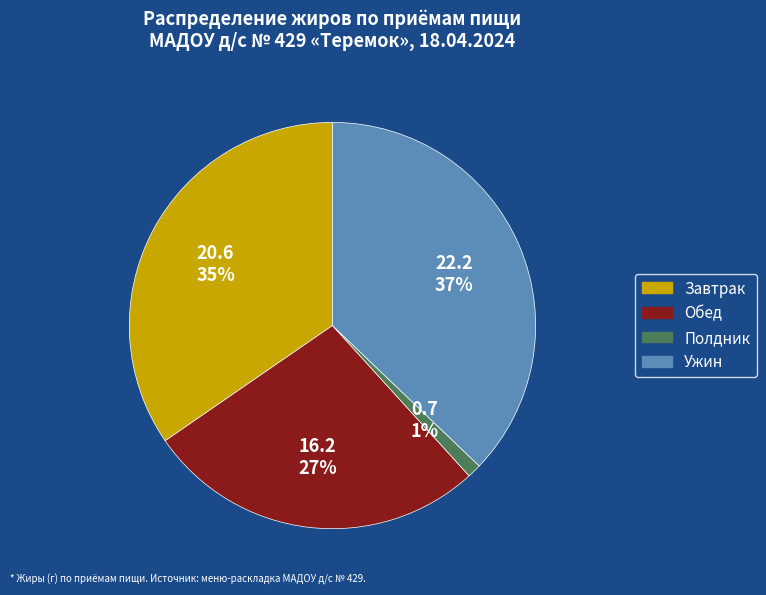

Is there any slice that represents more than half of the pie?

No